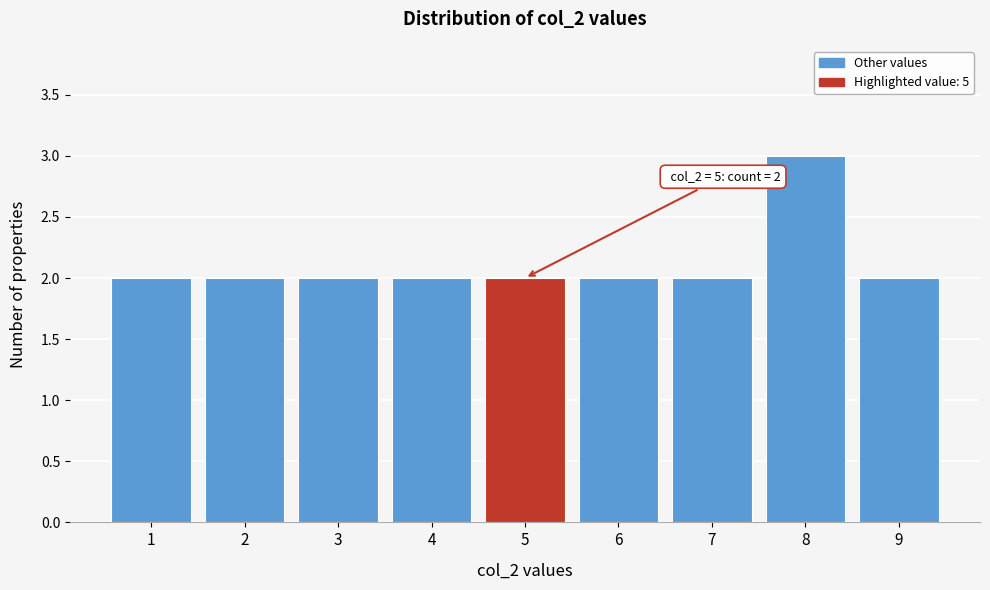

Reading left to right, extract all data points from this chart.

2	2	2	2	2	2	2	3	2